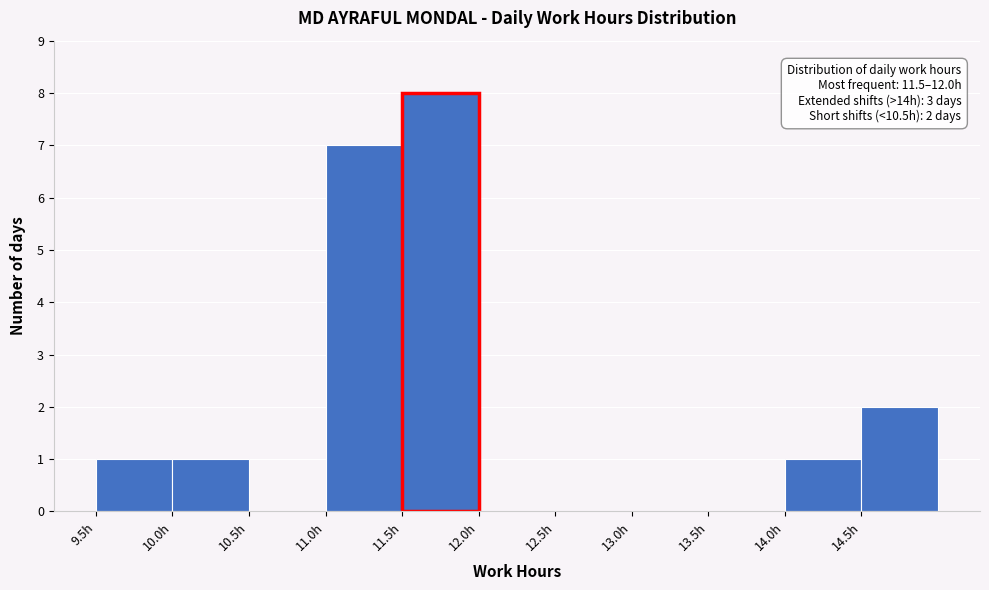

Over which range of the x-axis is the bar tallest?

11.5 to 12.0